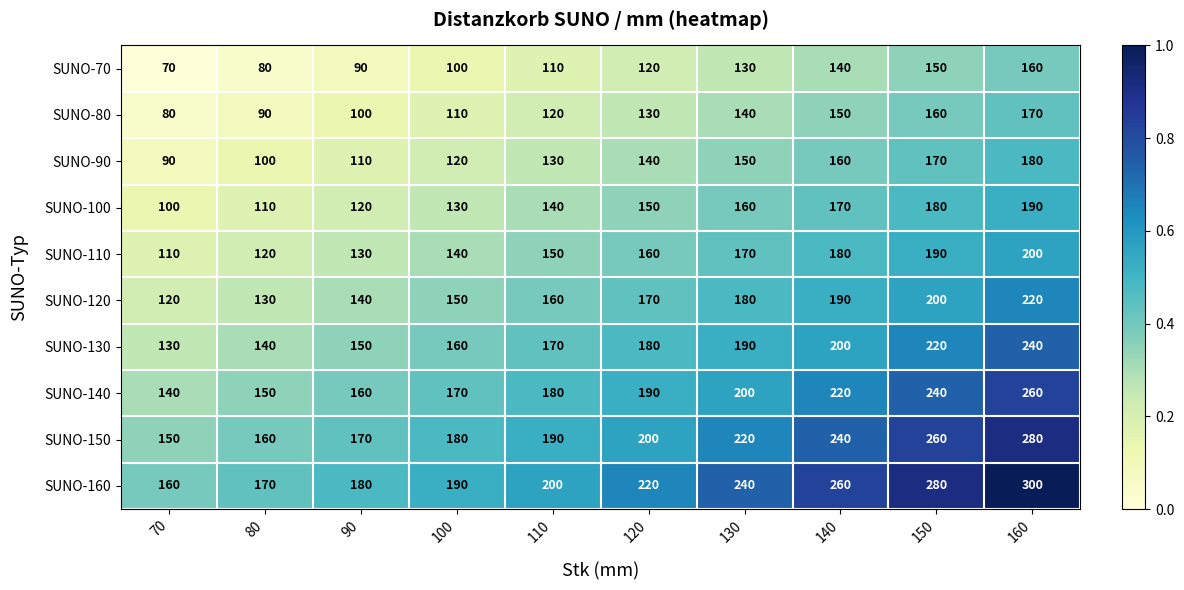

Between 110 and 140, which series saw the biggest shift?

SUNO-160